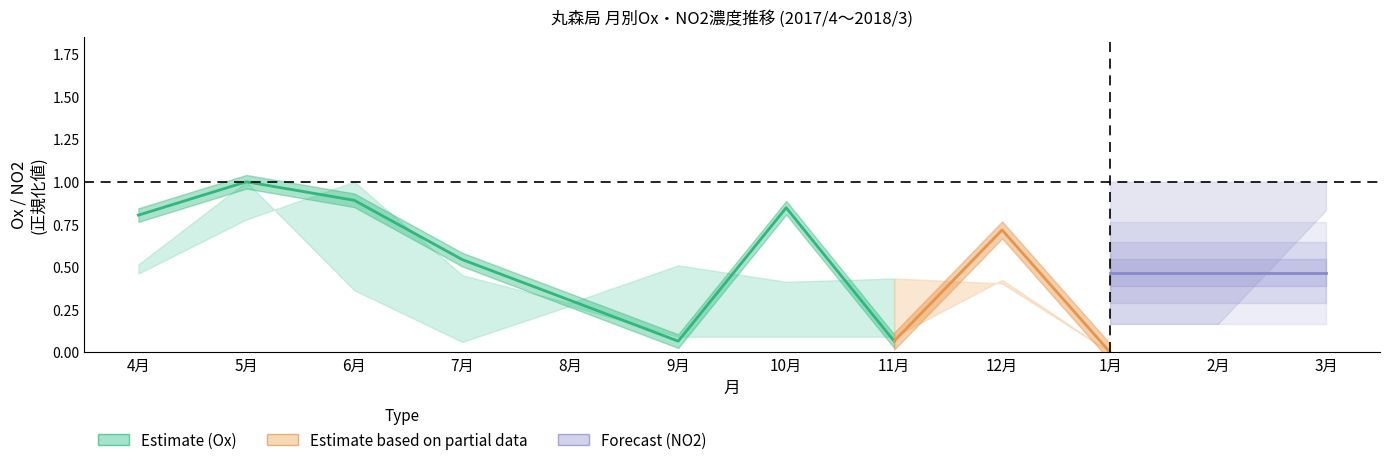

Does the chart display data point markers on the line(s)?

No